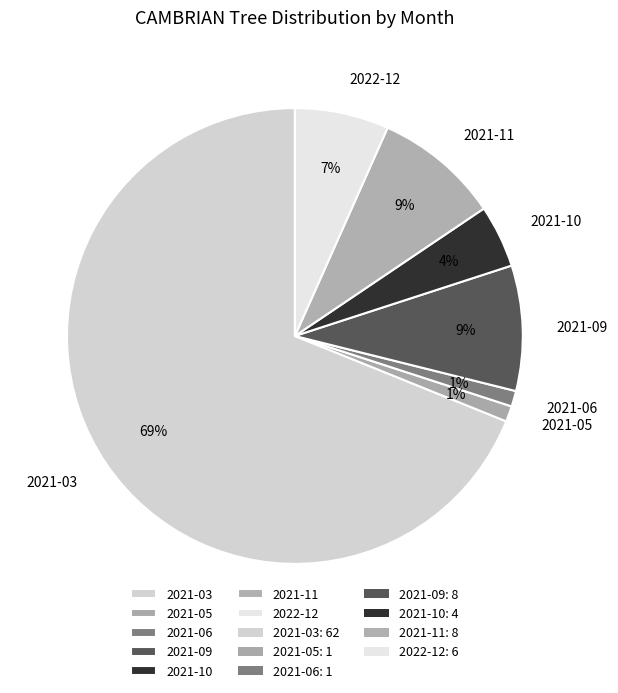

Do 2022-12 and 2021-05 together represent more than half of the pie?

No